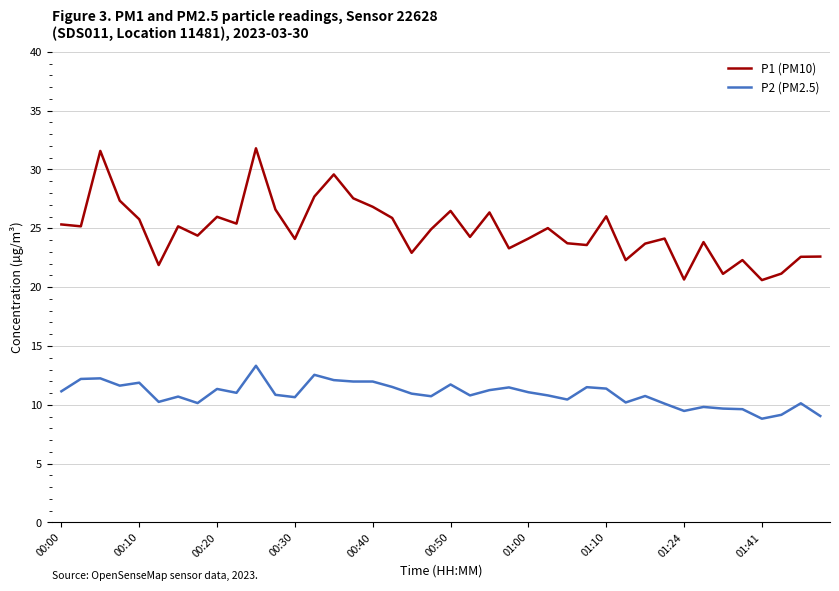

Rank the series by their average value, from lowest to highest.

P2 (PM2.5), P1 (PM10)